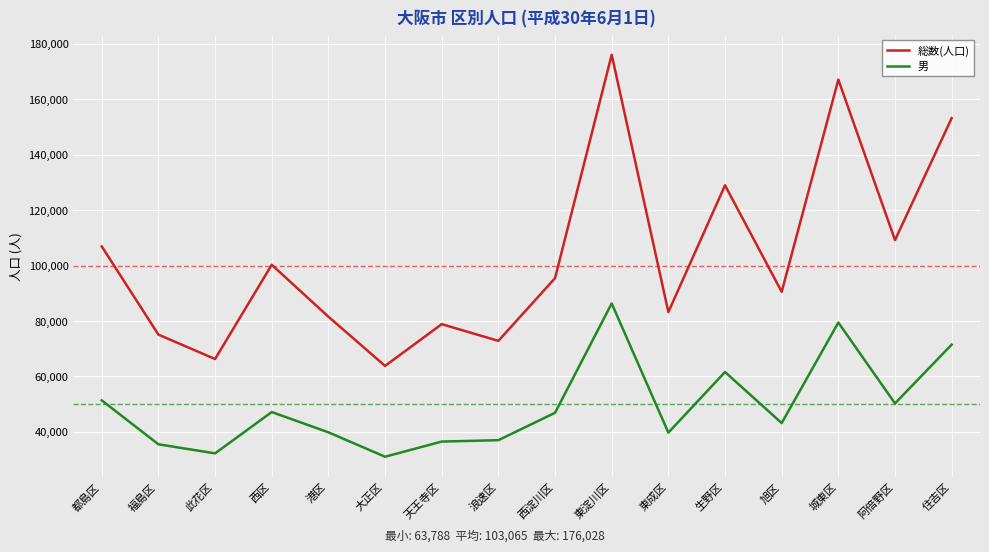

At which category is the sum across all series the highest?

東淀川区